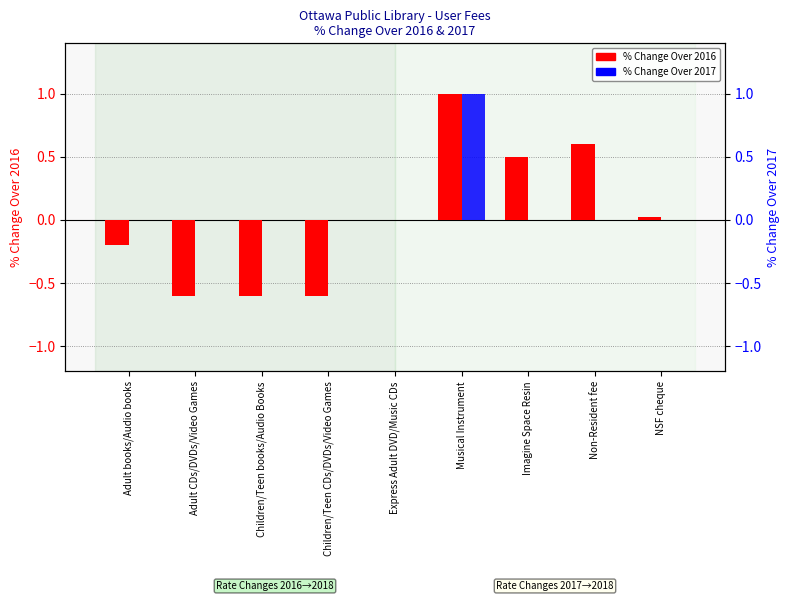

How many values in the % Change Over 2016 series are below 0?

4